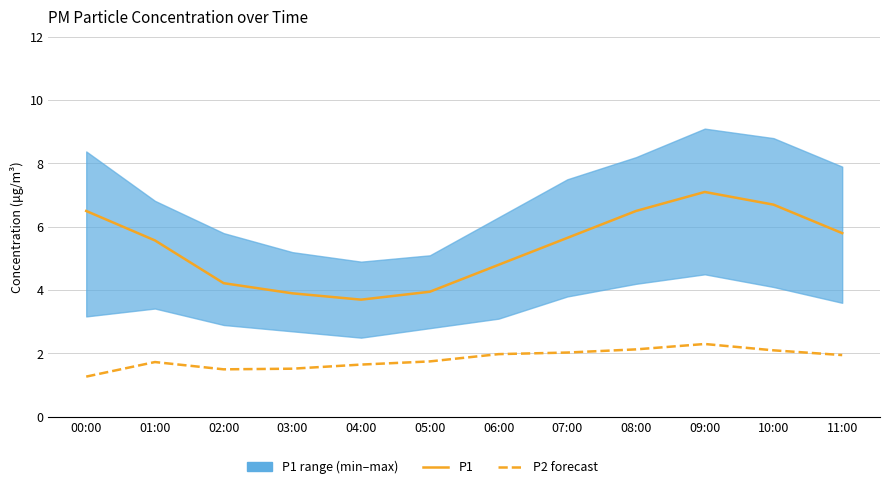

At which label does P1 reach its peak?

09:00